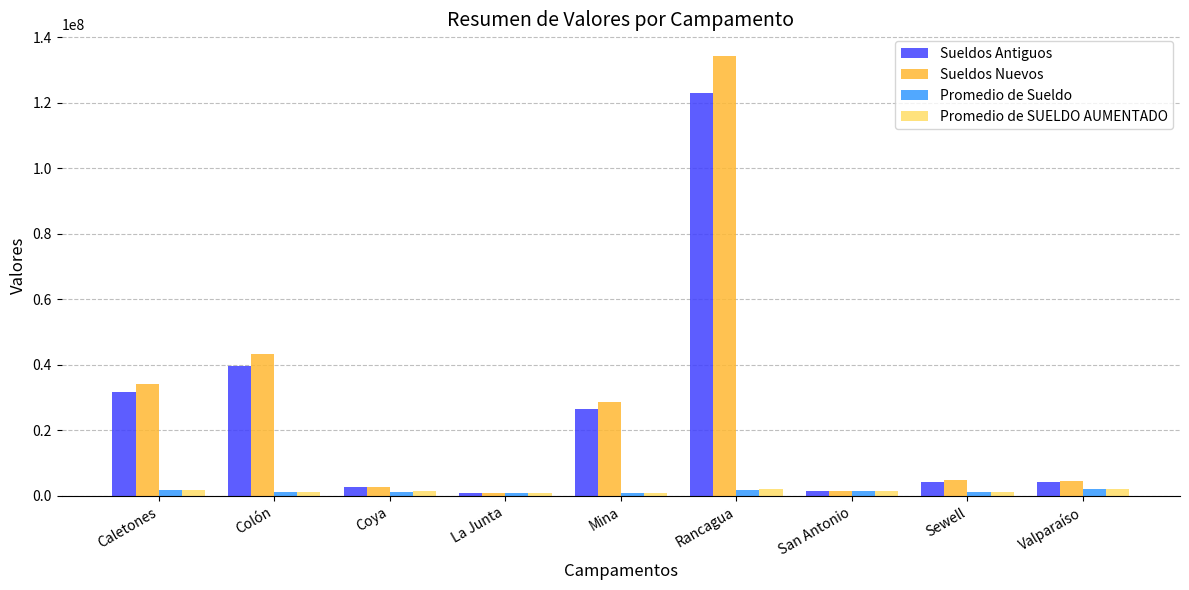

How many values in the Sueldos Antiguos series exceed 4329959?

5